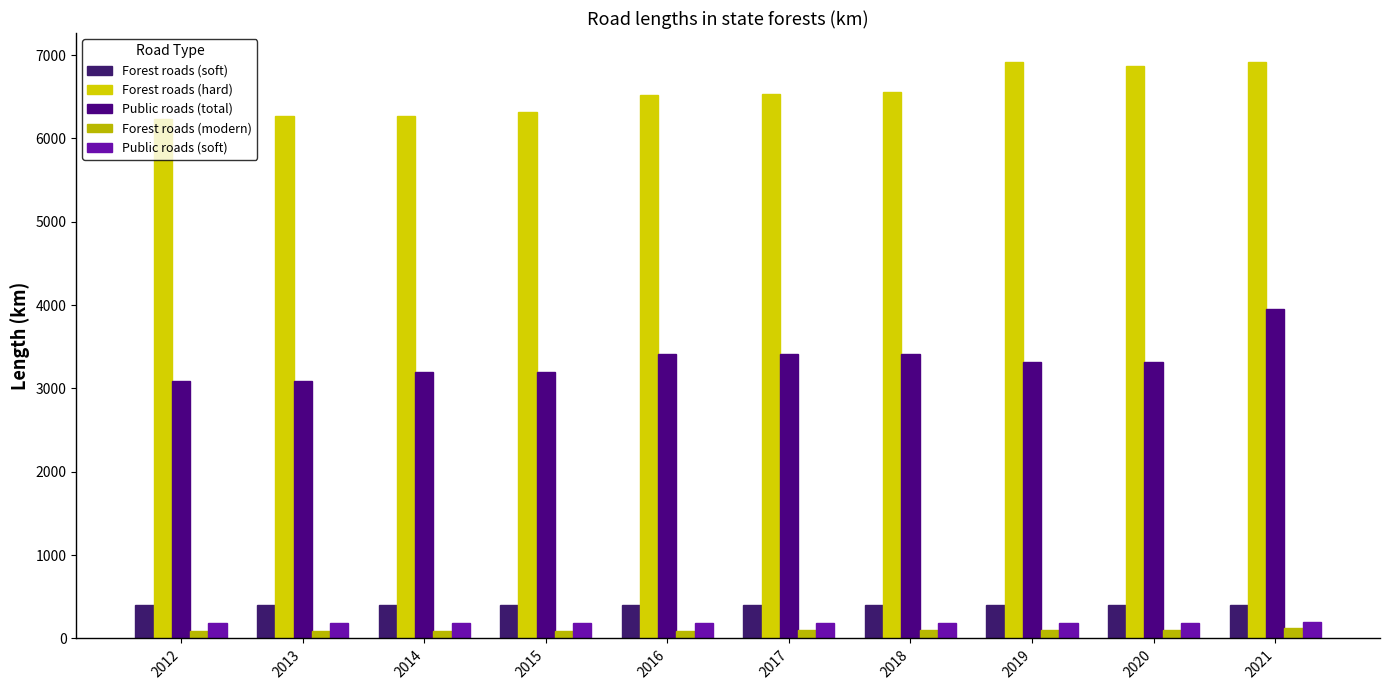

At 2018, list the series in order from largest to smallest.

Forest roads (hard), Public roads (total), Forest roads (soft), Public roads (soft), Forest roads (modern)